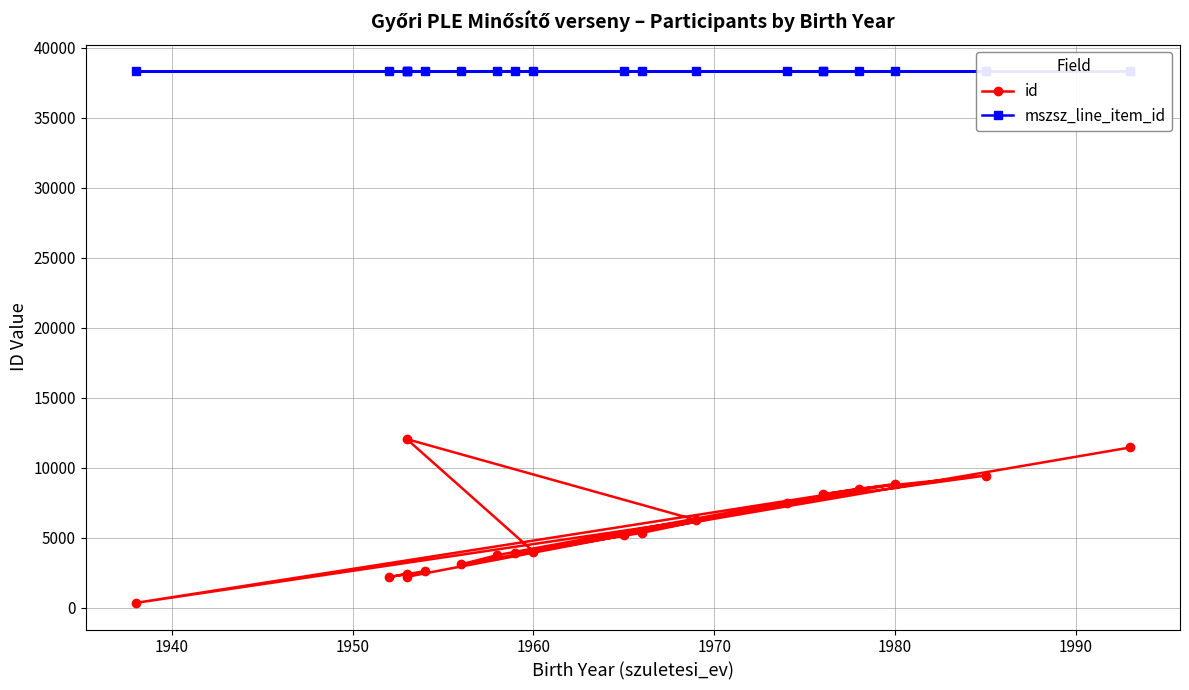

What is the total value across all series at 1940?

40518